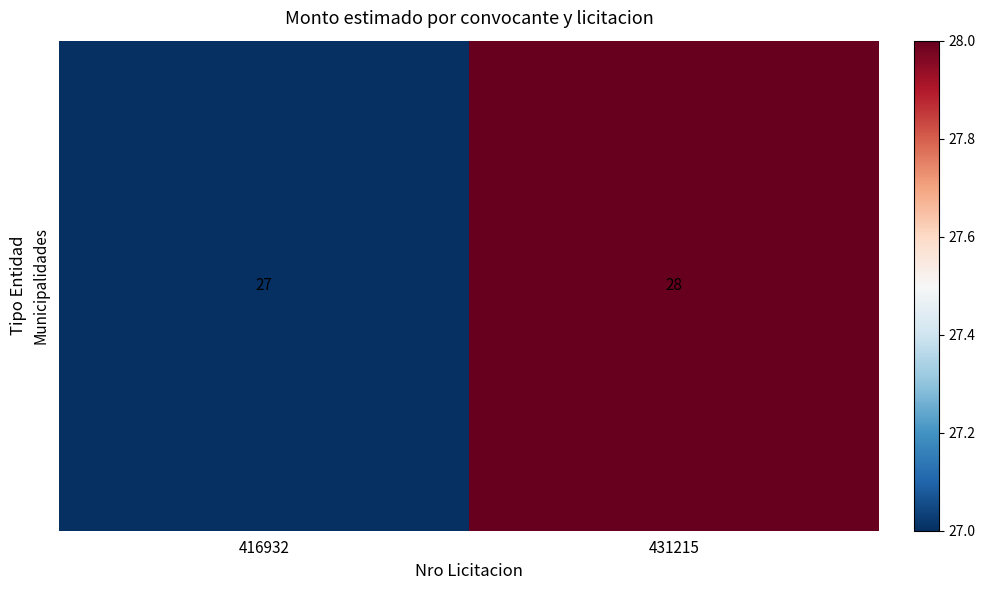

Which has a higher value, 416932 or 431215?

431215